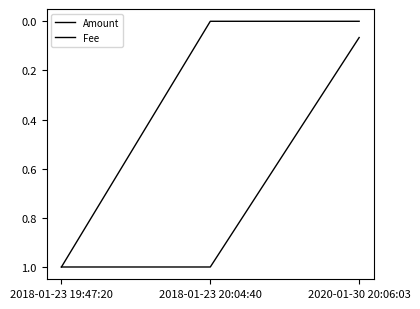

What is the value of the Amount point at the 1st from the left?

1.0